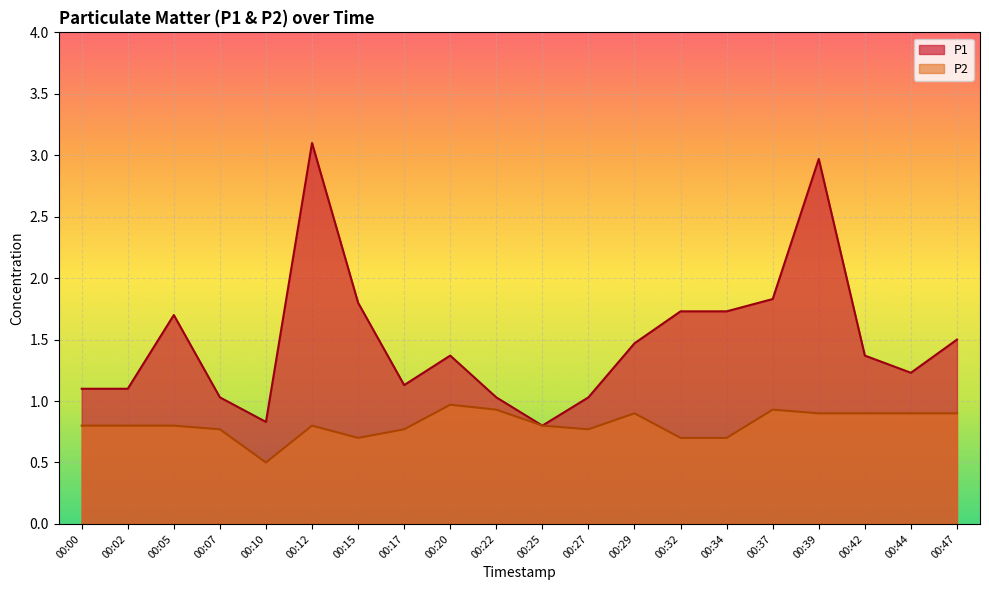

Reading right to left, extract all data points from this chart.

P1: 00:47=1.5	00:44=1.2	00:42=1.4	00:39=3.0	00:37=1.8	00:34=1.7	00:32=1.7	00:29=1.5	00:27=1.0	00:25=0.8	00:22=1.0	00:20=1.4	00:17=1.1	00:15=1.8	00:12=3.1	00:10=0.8	00:07=1.0	00:05=1.7	00:02=1.1	00:00=1.1
P2: 00:47=0.9	00:44=0.9	00:42=0.9	00:39=0.9	00:37=0.9	00:34=0.7	00:32=0.7	00:29=0.9	00:27=0.8	00:25=0.8	00:22=0.9	00:20=1.0	00:17=0.8	00:15=0.7	00:12=0.8	00:10=0.5	00:07=0.8	00:05=0.8	00:02=0.8	00:00=0.8